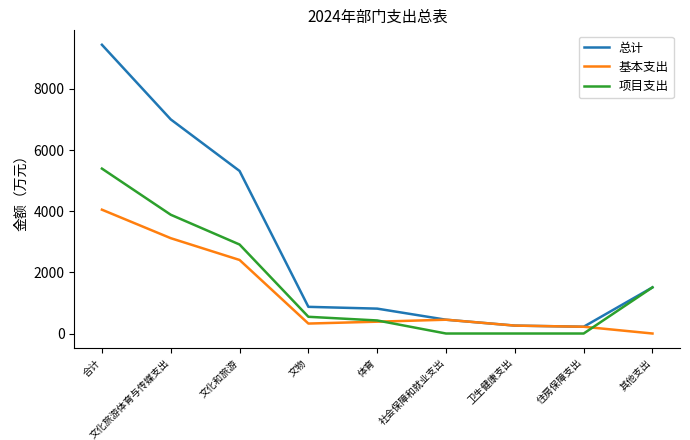

What is the total value across all series at 文化旅游体育与传媒支出?

14006.9